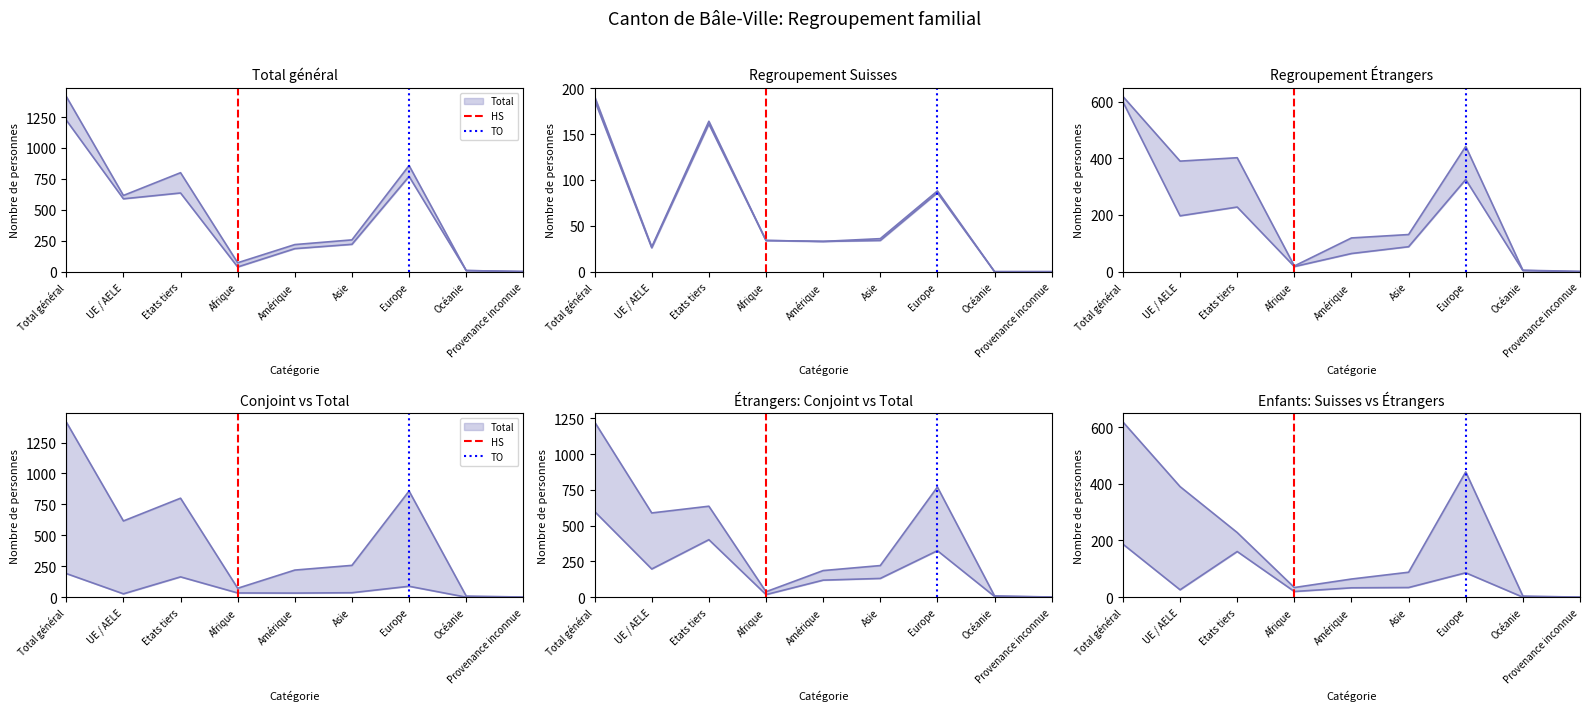

What is the difference between the maximum and minimum values in the TO series?

1